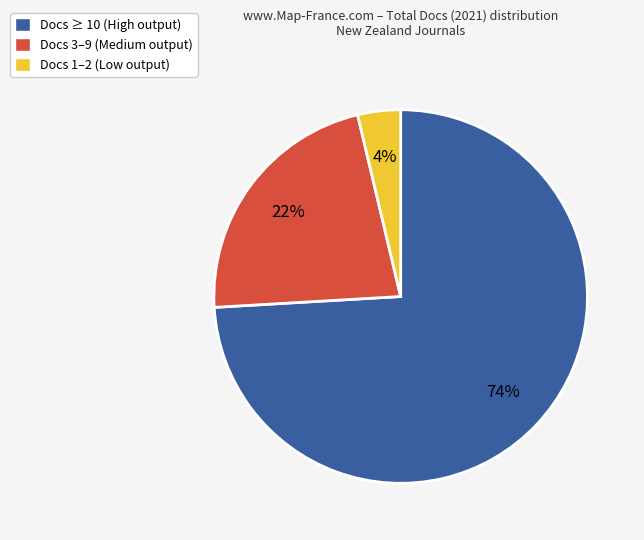

Do Docs 1–2 (Low output) and Docs ≥ 10 (High output) together represent more than half of the pie?

Yes